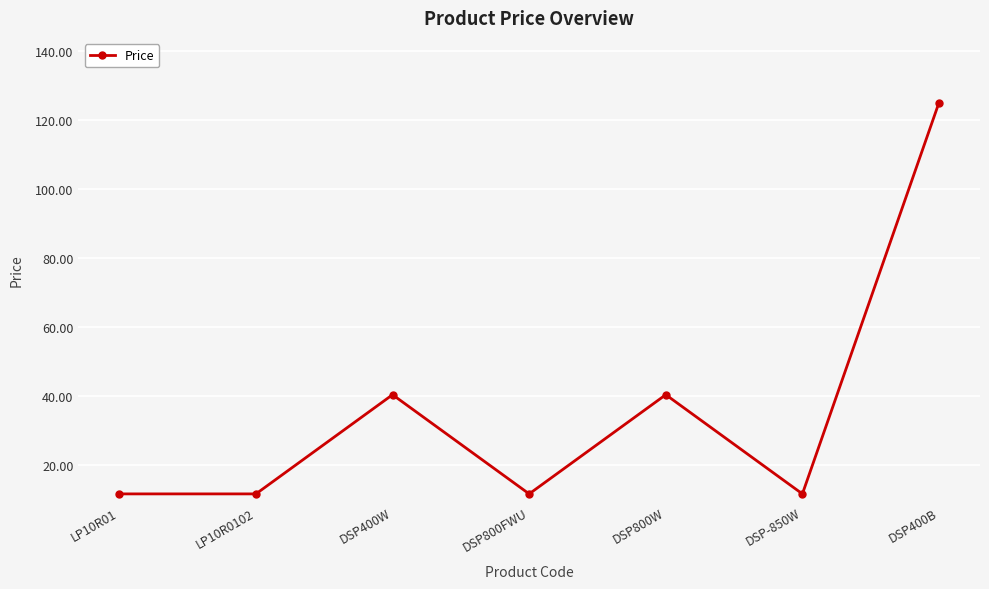

What is the label of the 4th point from the left?

DSP800FWU